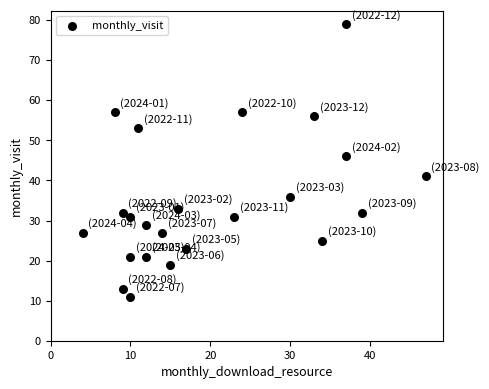

What Y value in the scatter plot is closest to 45?

46